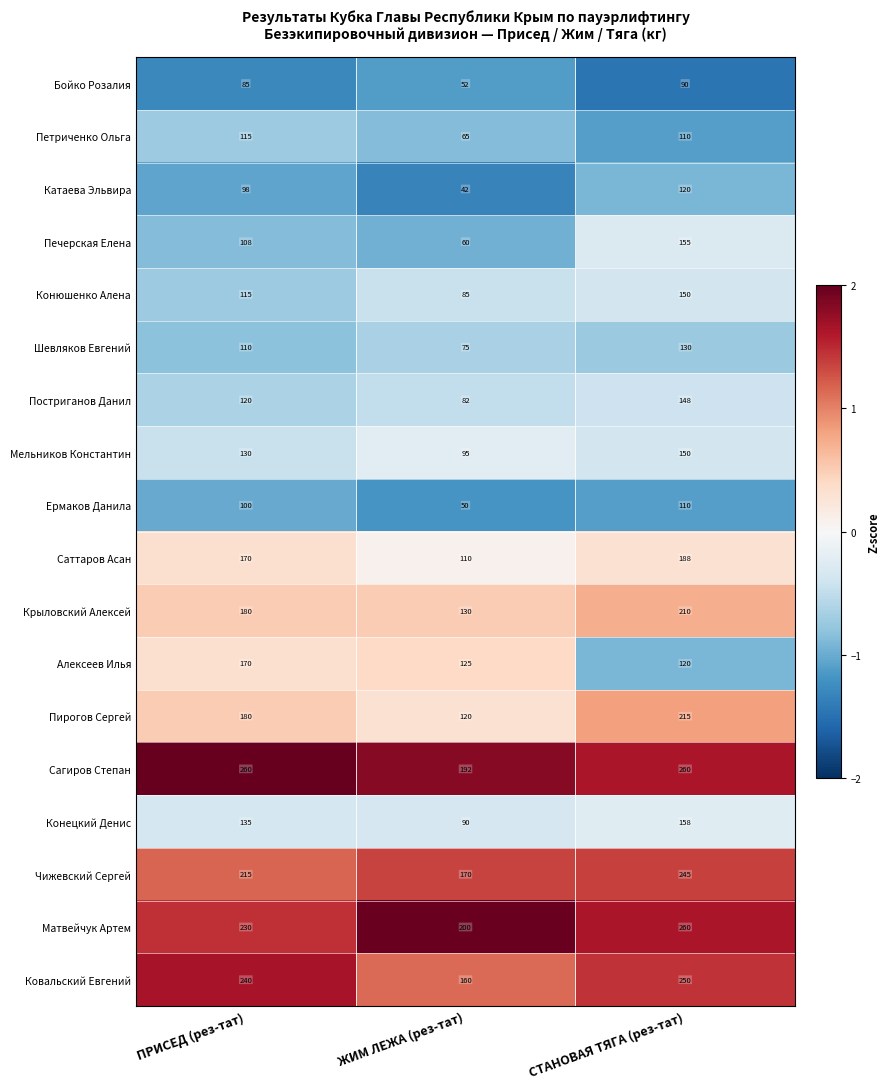

What is the sum of all Бойко Розалия values?

227